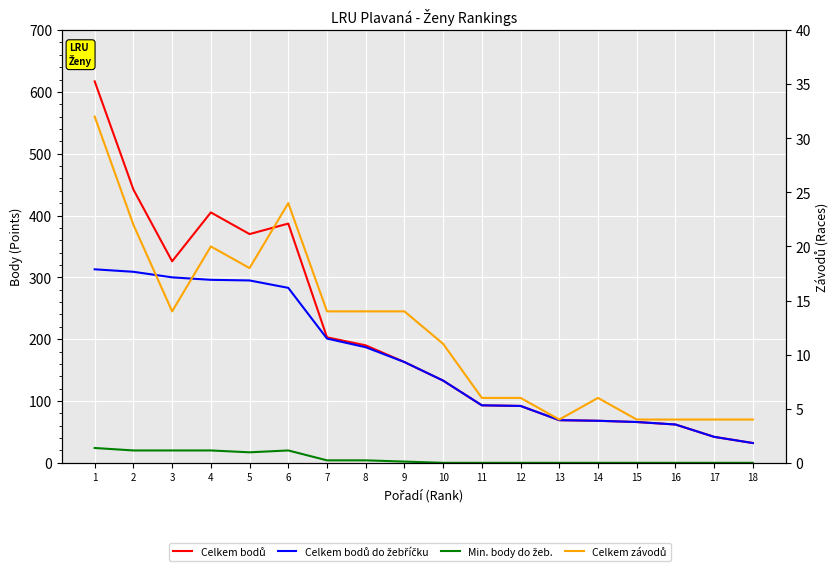

Reading left to right, transcribe all the data shown in this chart.

Celkem bodů: 1=617	2=442	3=326	4=405	5=370	6=387	7=203	8=190	9=163	10=133	11=93	12=92	13=69	14=68	15=66	16=62	17=42	18=32
Celkem bodů do žebříčku: 1=313	2=309	3=300	4=296	5=295	6=283	7=201	8=187	9=163	10=133	11=93	12=92	13=69	14=68	15=66	16=62	17=42	18=32
Min. body do žeb.: 1=24	2=20	3=20	4=20	5=17	6=20	7=4	8=4	9=2	10=0	11=0	12=0	13=0	14=0	15=0	16=0	17=0	18=0
Celkem závodů: 1=32	2=22	3=14	4=20	5=18	6=24	7=14	8=14	9=14	10=11	11=6	12=6	13=4	14=6	15=4	16=4	17=4	18=4